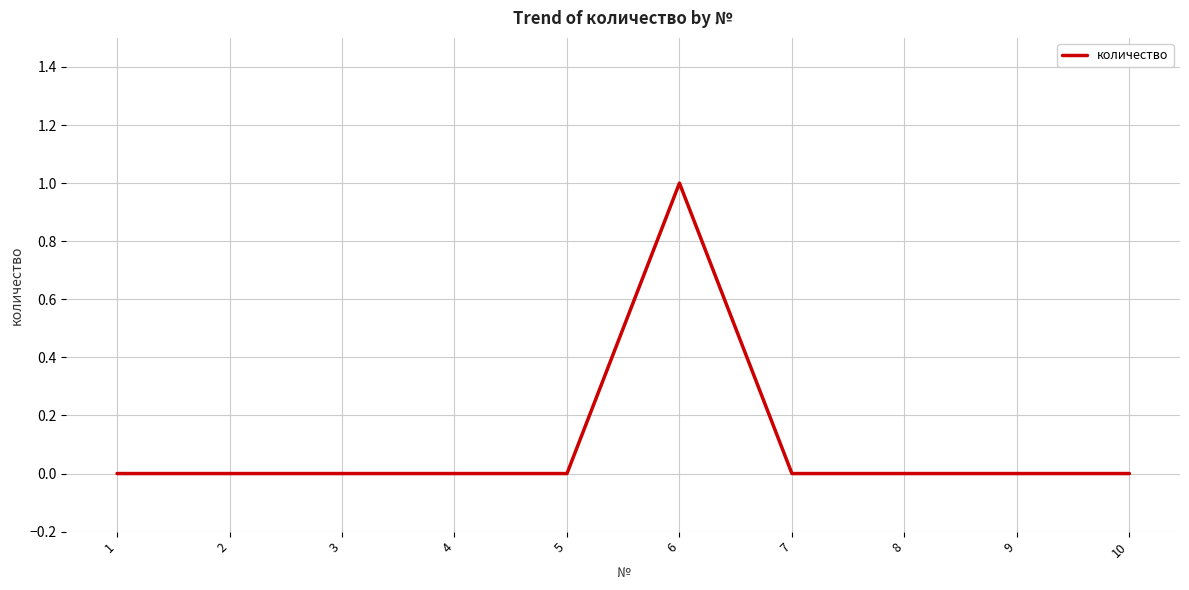

Which label corresponds to the largest value in the chart?

6